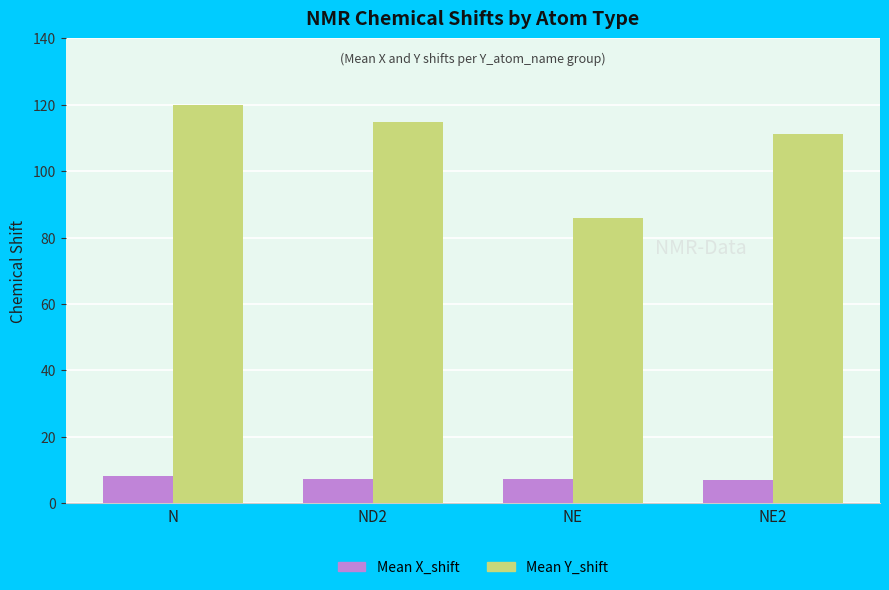

How many distinct data groups are displayed?

2